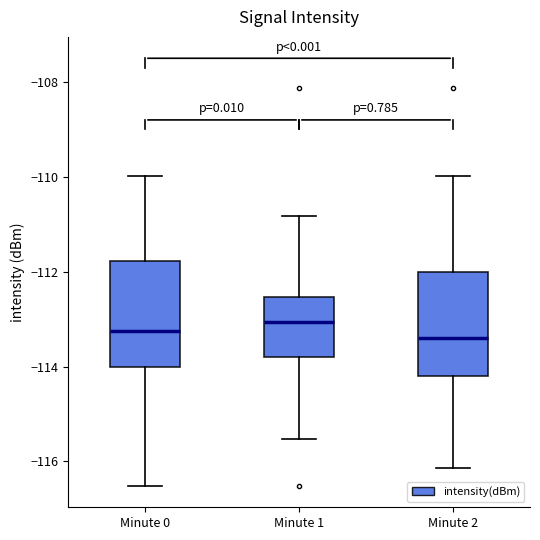

Where does the upper whisker of the box for Minute 1 end on the y-axis? The values are not printed on the chart, so give them approximately, as read against the axis.

-110.8